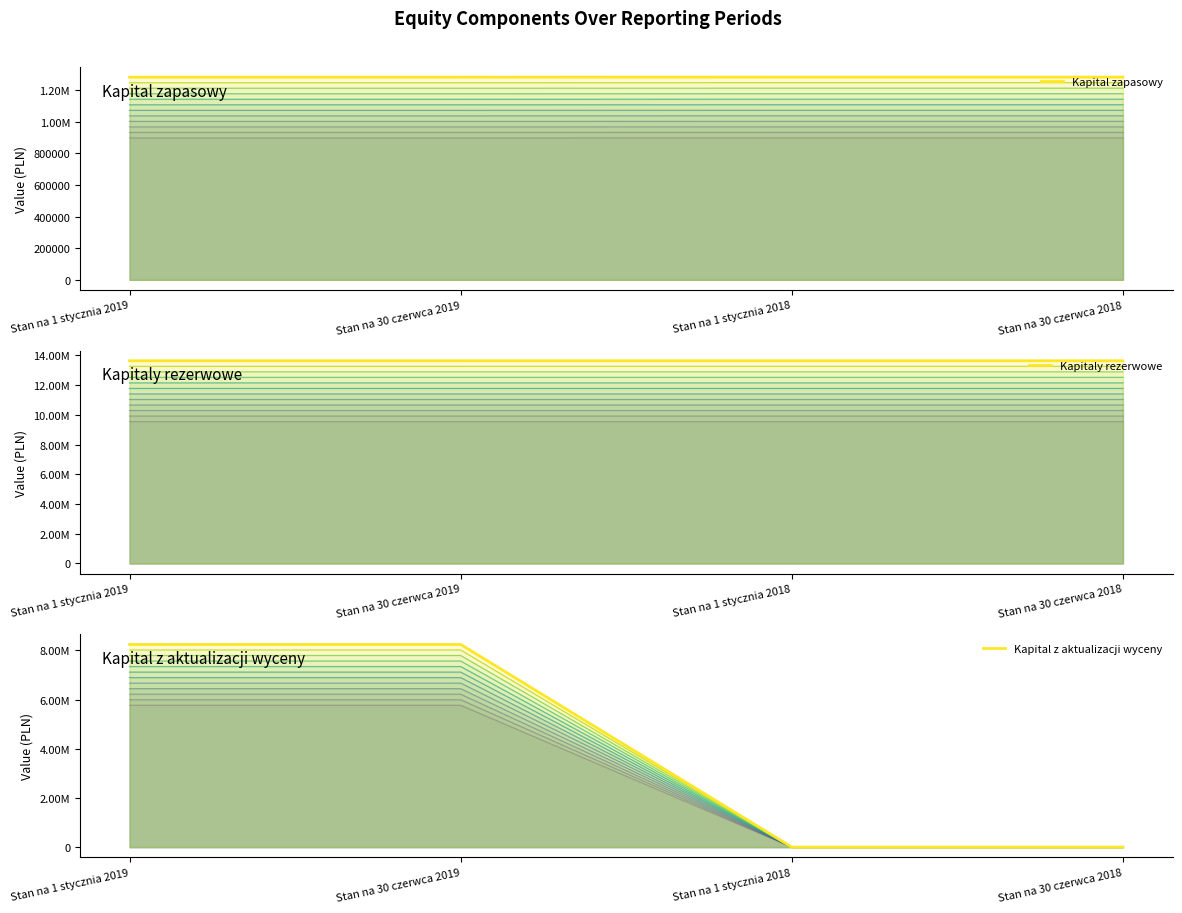

What position from the left is Stan na 1 stycznia 2018?

3